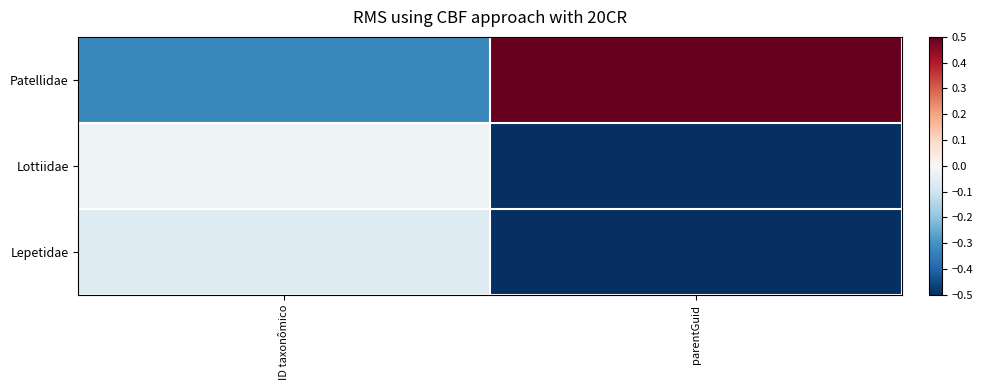

At how many categories does at least one series exceed 0?

1